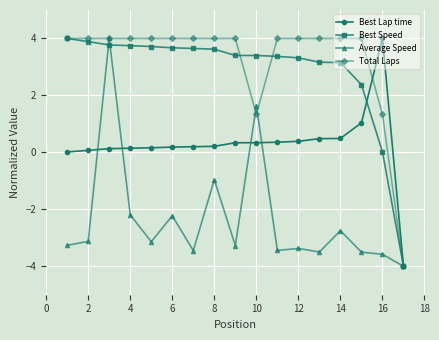

What is the highest value of the Average Speed series?

4.0